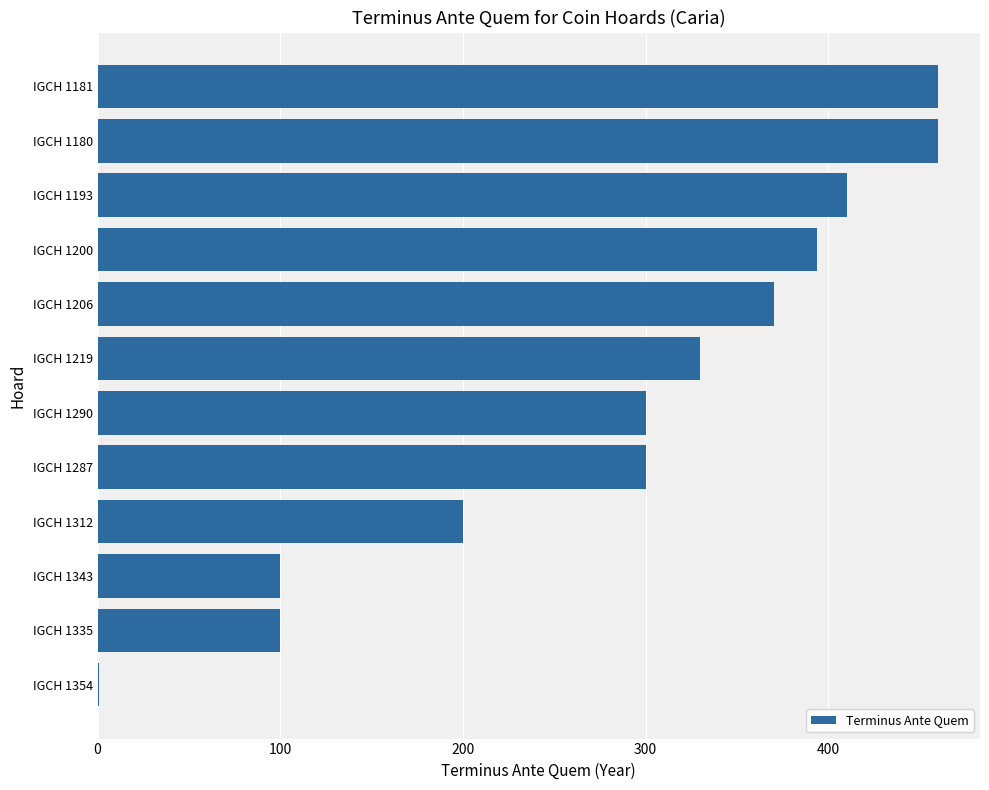

What is the change in value from IGCH 1290 to IGCH 1335?

-200